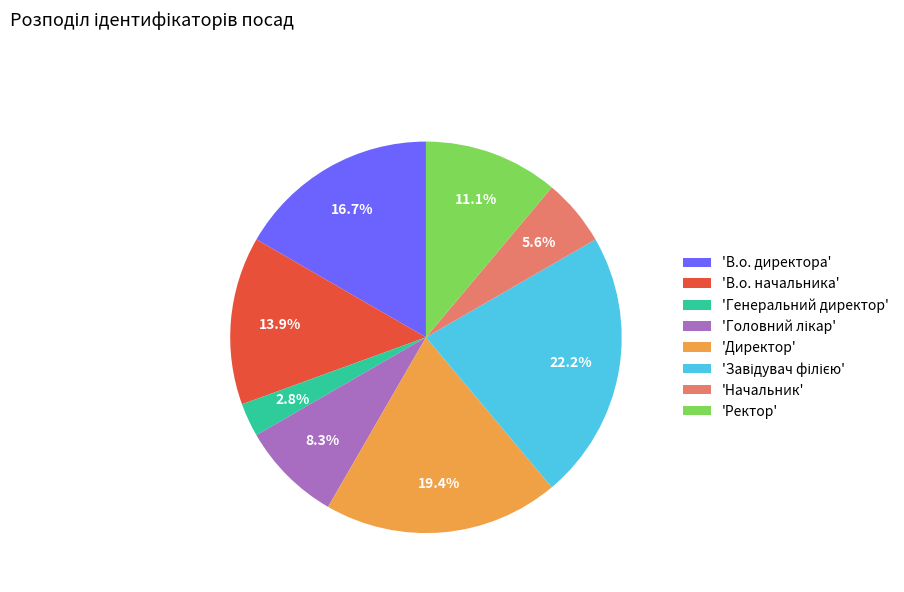

Do 'В.о. начальника' and 'Начальник' together represent more than half of the pie?

No